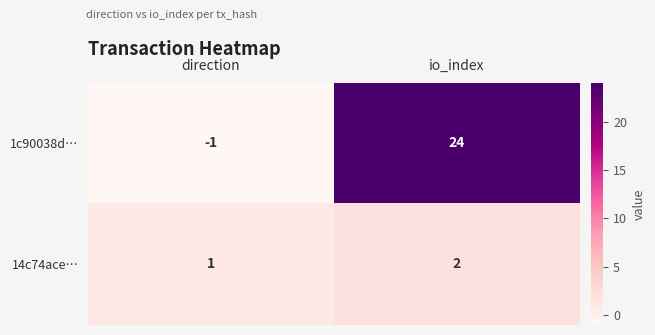

What is the sum of the 1c90038d… values at io_index and direction?

23